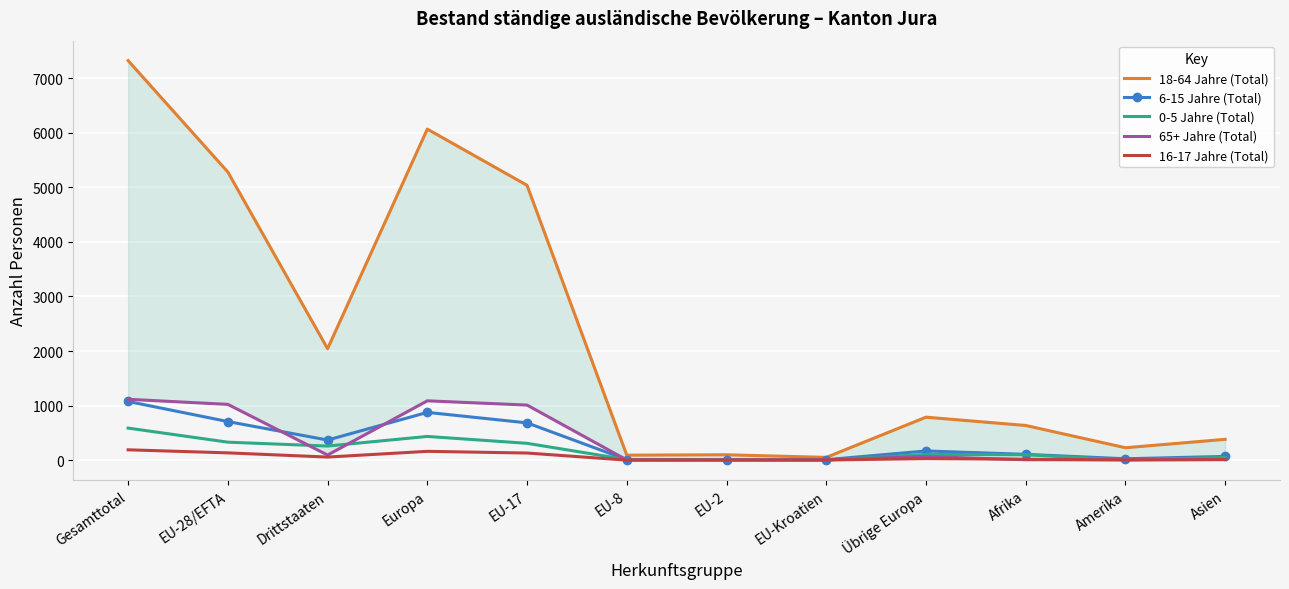

True or false: 18-64 Jahre (Total) has a value of 91 at EU-8.

True